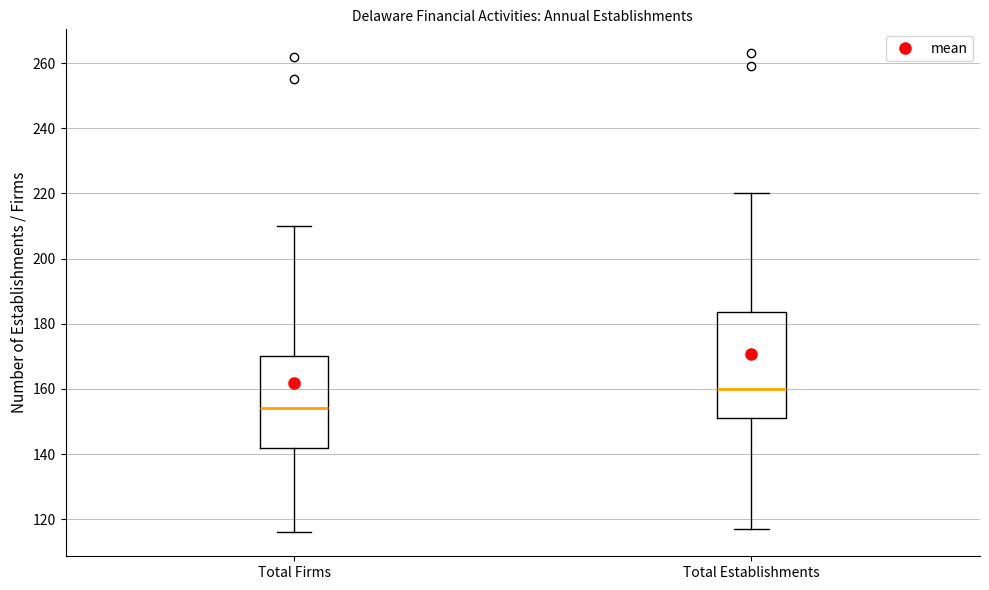

Reading left to right, transcribe this box plot: for each box, give where its median line is, the range the box spans, and where its two whiskers end, as read against the y-axis. The values are not printed on the chart, so give them approximately, as read against the axis.

Total Firms: median 154, box 142 to 170, whiskers 116 to 210
Total Establishments: median 160, box 152 to 184, whiskers 118 to 220